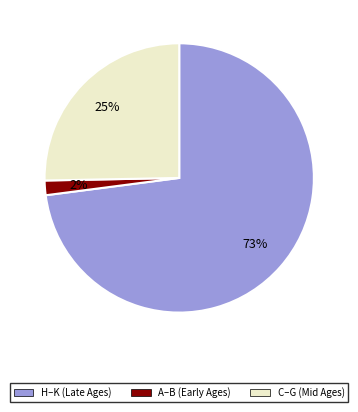

To the nearest percent, what is the average slice percentage?

33%